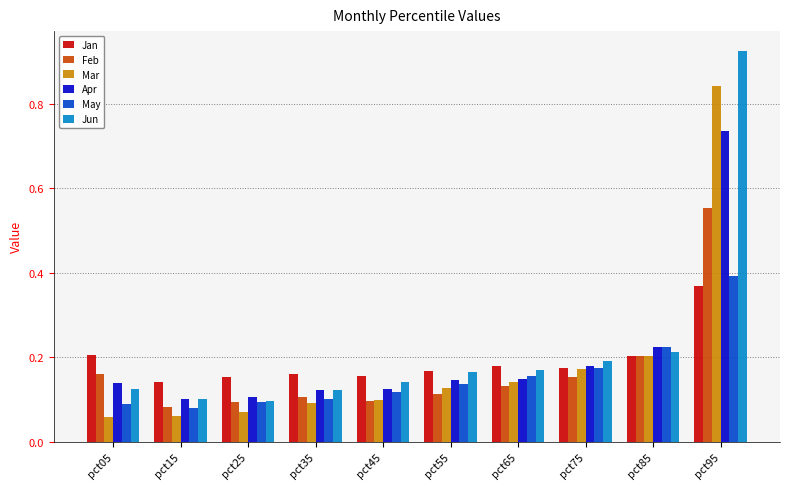

How many bars are there in each group?

6